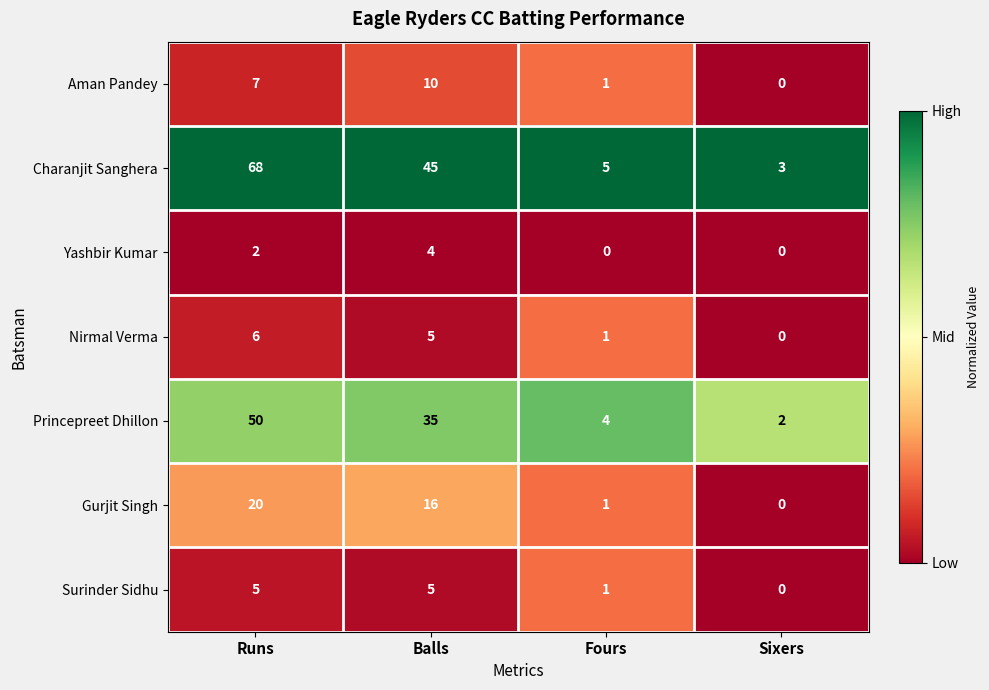

Between Runs and Balls, which series saw the biggest shift?

Charanjit Sanghera